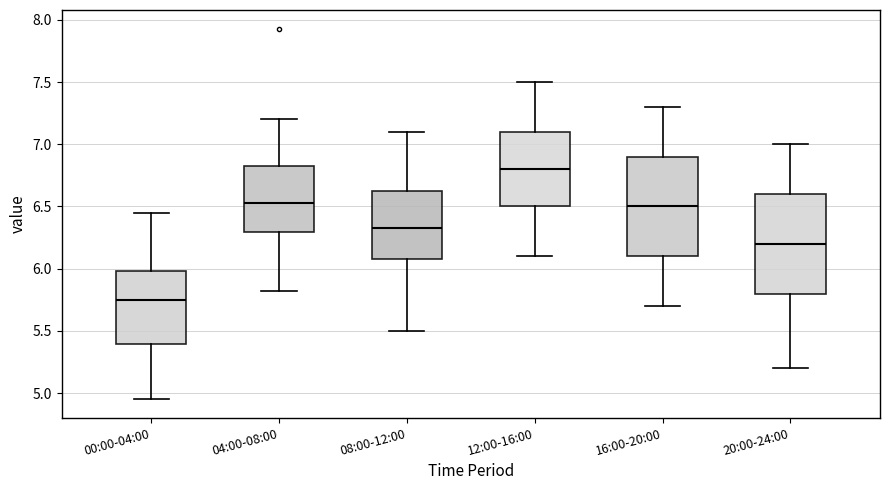

Where does the median line of the box for 04:00-08:00 sit on the y-axis? The values are not printed on the chart, so give them approximately, as read against the axis.

6.55